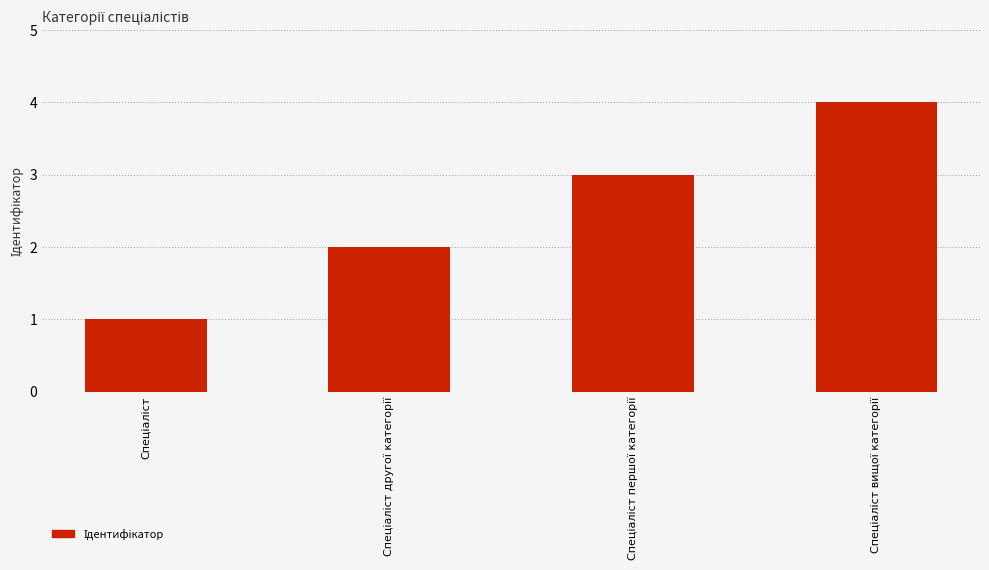

Reading left to right, transcribe all the data shown in this chart.

1	2	3	4